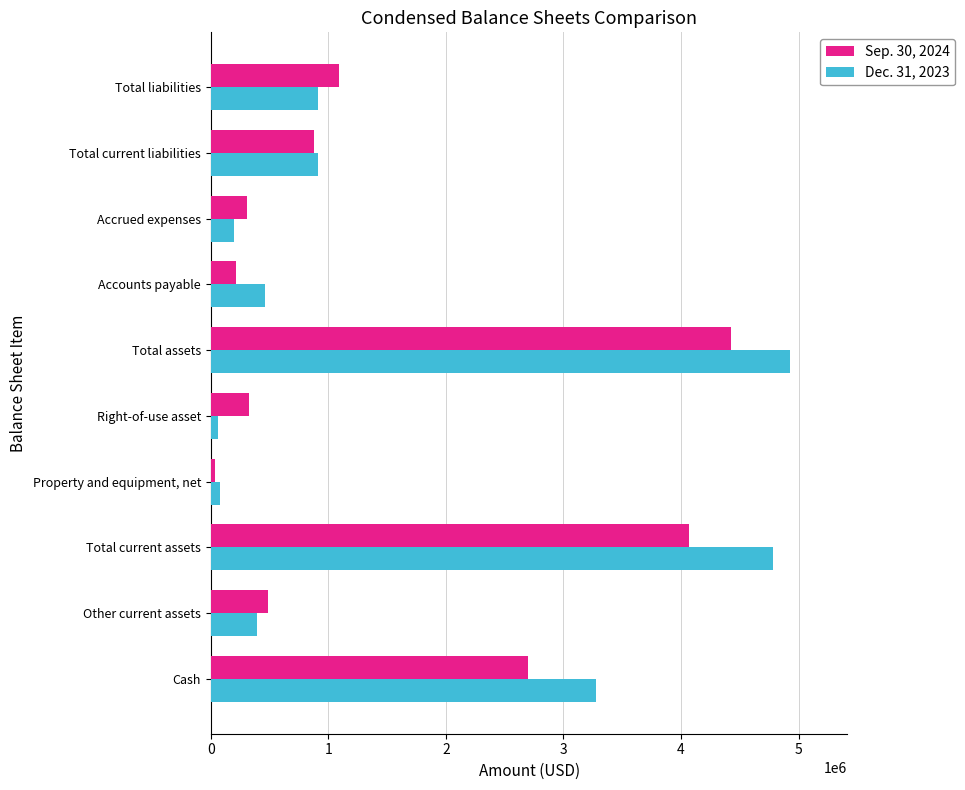

How many categories are shown in the chart?

10